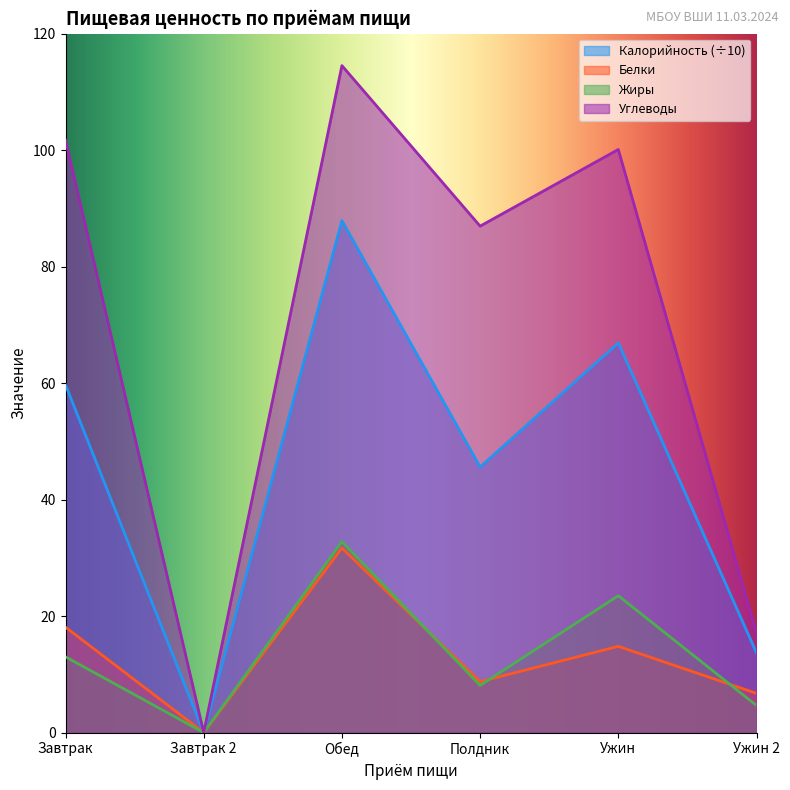

What is the label of the 5th point from the left?

Ужин